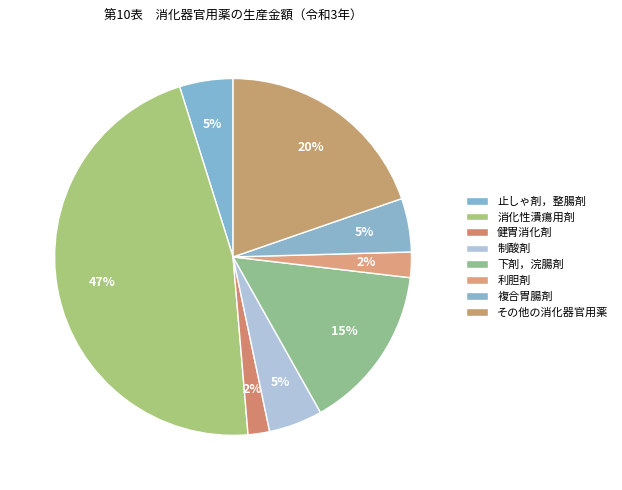

To the nearest percent, what is the difference between the largest and smallest slice percentages?

45%